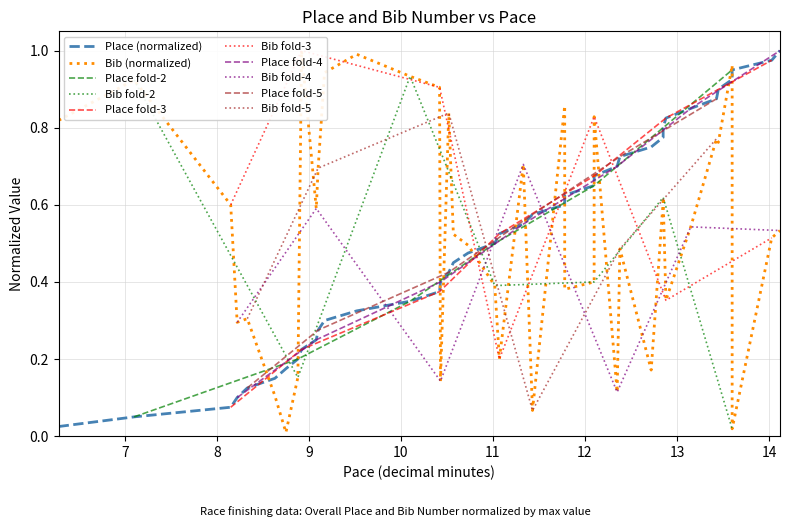

Reading left to right, what are all the values shown in this chart?

Place: 06:17=0.0	07:06=0.1	08:09=0.1	08:13=0.1	08:20=0.1	08:38=0.1	08:45=0.2	08:53=0.2	08:55=0.2	09:05=0.2	09:06=0.3	09:10=0.3	09:31=0.3	10:06=0.3	10:25=0.4	10:26=0.4	10:31=0.4	10:34=0.5	10:44=0.5	11:01=0.5	11:04=0.5	11:20=0.6	11:26=0.6	11:47=0.6	11:47=0.6	12:06=0.7	12:06=0.7	12:21=0.7	12:23=0.7	12:43=0.8	12:51=0.8	12:51=0.8	12:53=0.8	13:09=0.8	13:26=0.9	13:27=0.9	13:36=0.9	13:36=0.9	14:02=1.0	14:07=1.0
Bib: 06:17=0.8	07:06=0.9	08:09=0.6	08:13=0.3	08:20=0.3	08:38=0.1	08:45=0.0	08:53=0.2	08:55=1.0	09:05=0.6	09:06=0.7	09:10=0.9	09:31=1.0	10:06=0.9	10:25=0.9	10:26=0.1	10:31=0.8	10:34=0.5	10:44=0.5	11:01=0.4	11:04=0.2	11:20=0.7	11:26=0.1	11:47=0.9	11:47=0.4	12:06=0.4	12:06=0.8	12:21=0.1	12:23=0.5	12:43=0.2	12:51=0.6	12:51=0.6	12:53=0.4	13:09=0.5	13:26=0.8	13:27=0.8	13:36=1.0	13:36=0.0	14:02=0.5	14:07=0.5